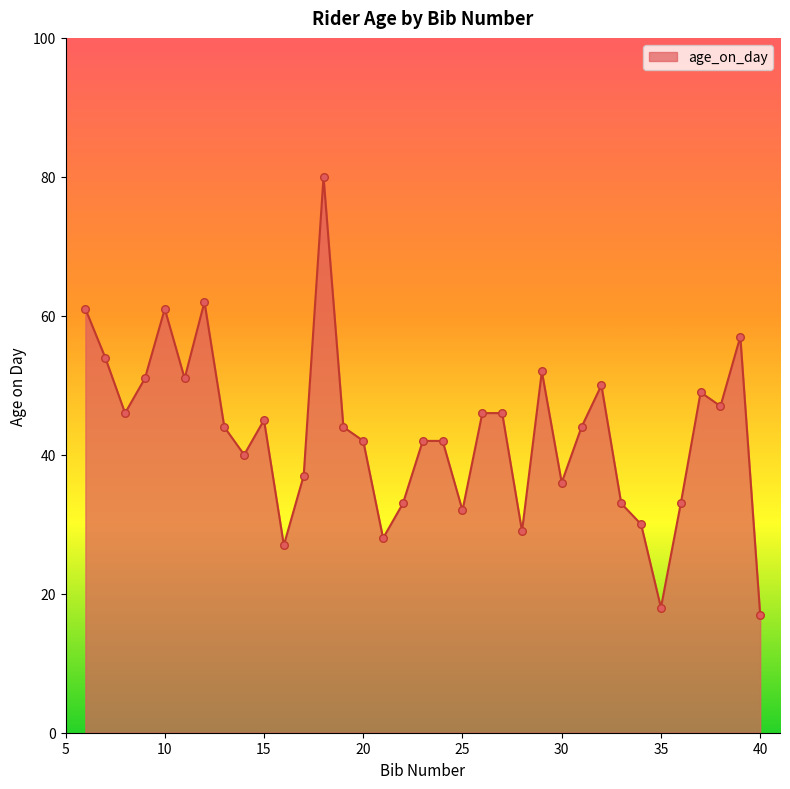

What is the maximum value shown in the chart?

80